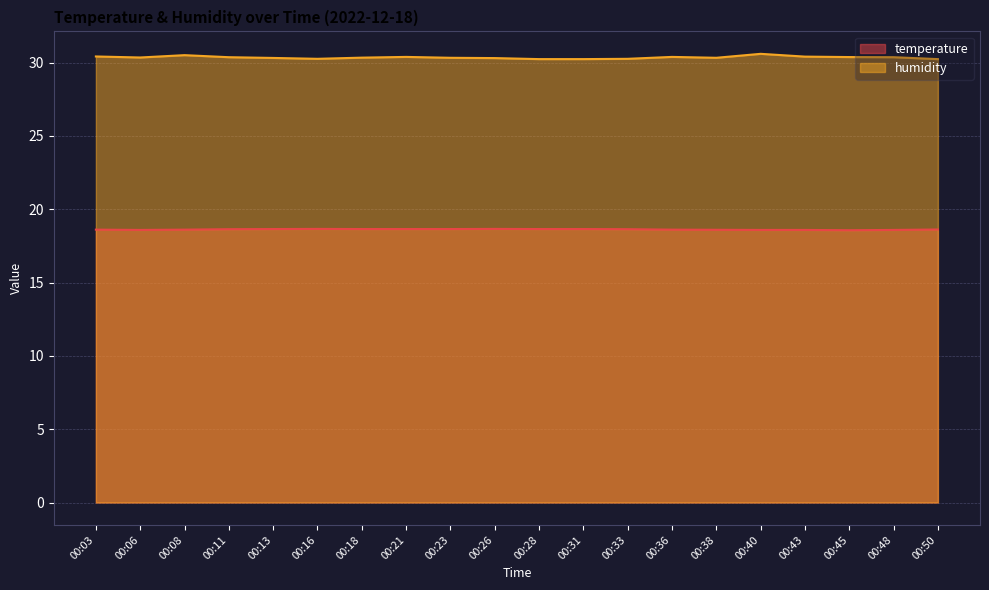

Where is the first local maximum for temperature?

00:16